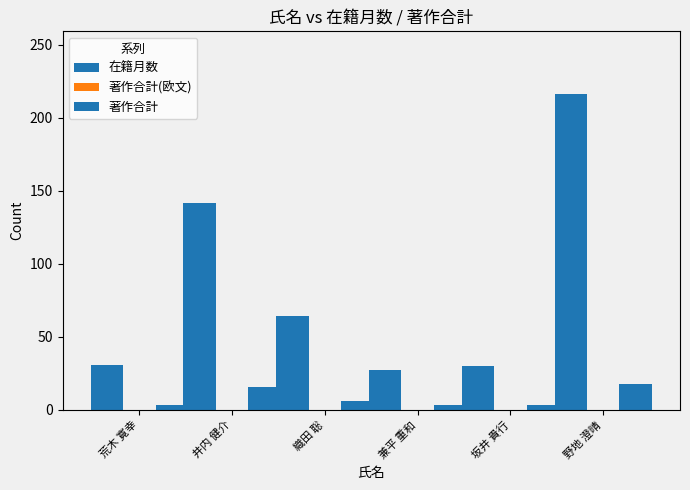

What is the difference between the highest and lowest values at 坂井 貴行?

30